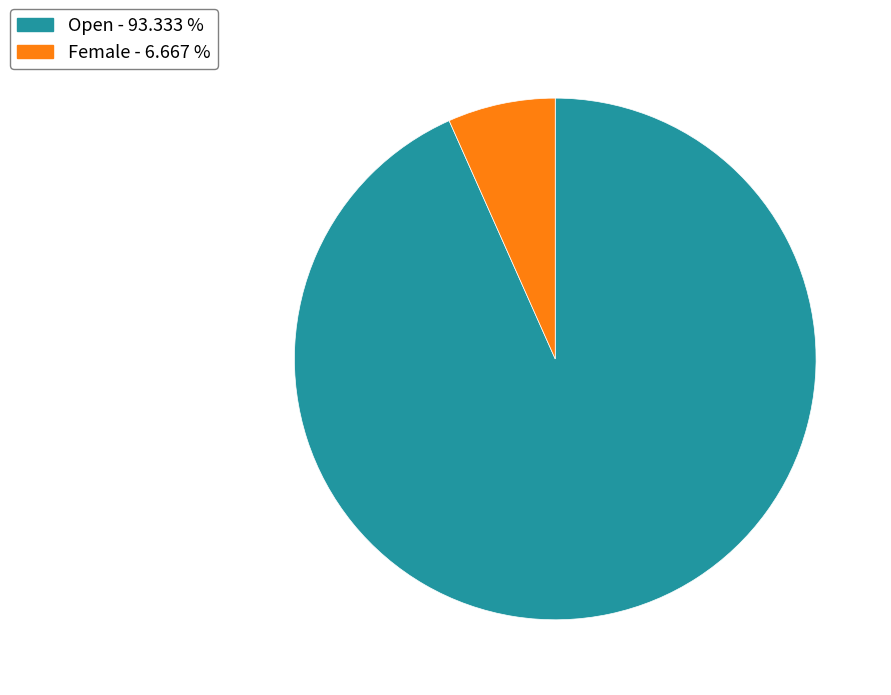

Does Open - 93.333 % account for over 50% of the chart?

Yes